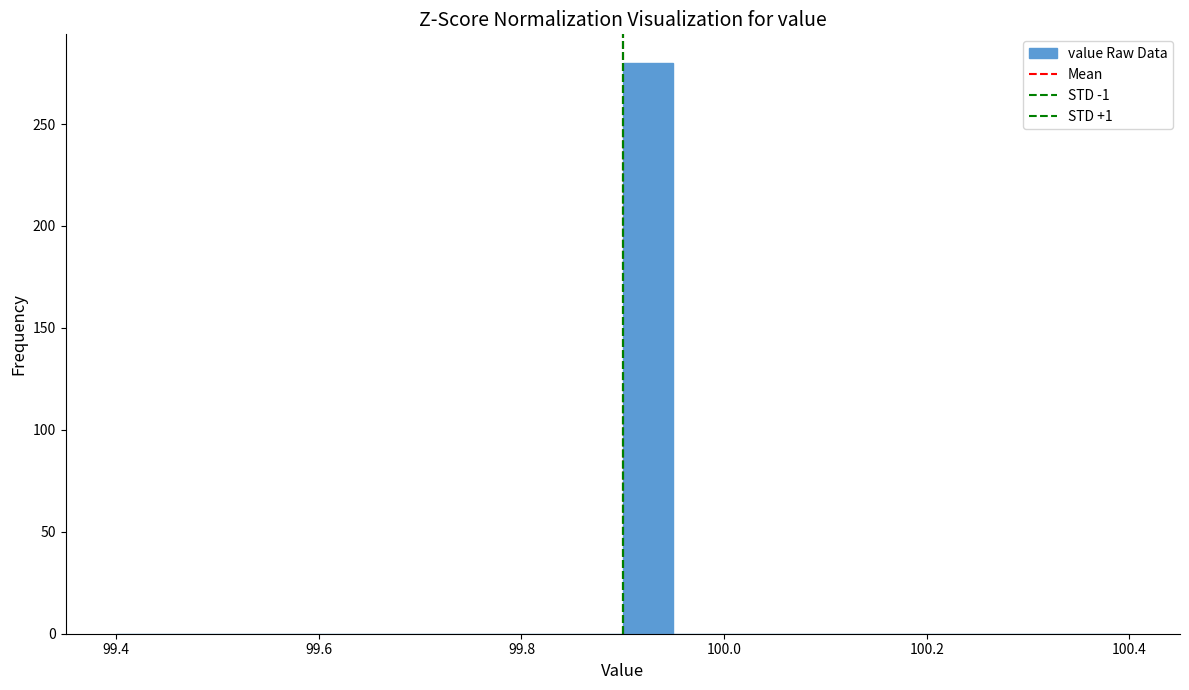

Around what value on the x-axis is the tallest bar? Give the approximate position of its centre, as read against the axis.

99.92